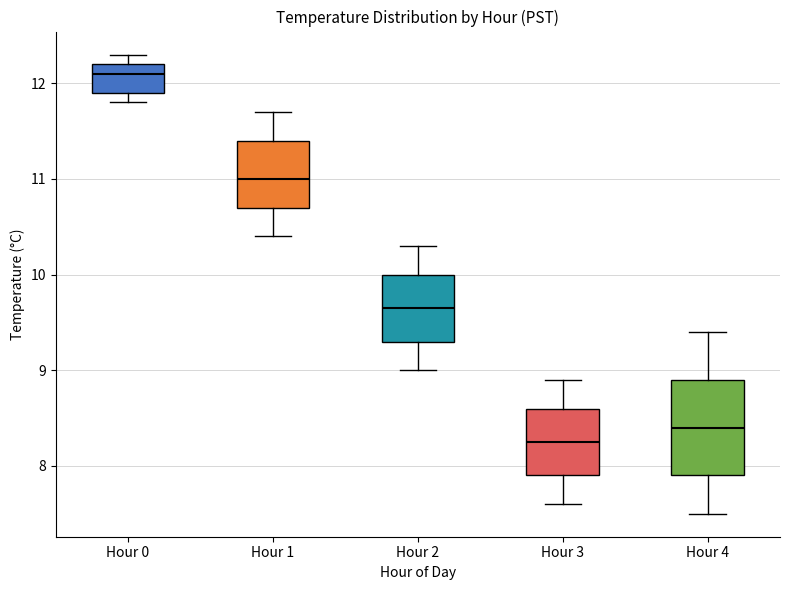

Which box is the tallest, from its lower edge to its upper edge?

Hour 4